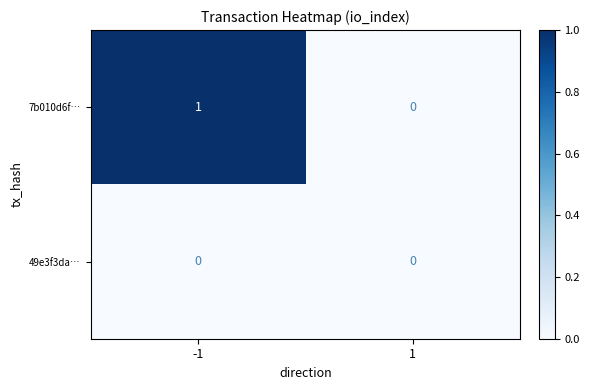

What is the difference between the highest and lowest values at -1?

1